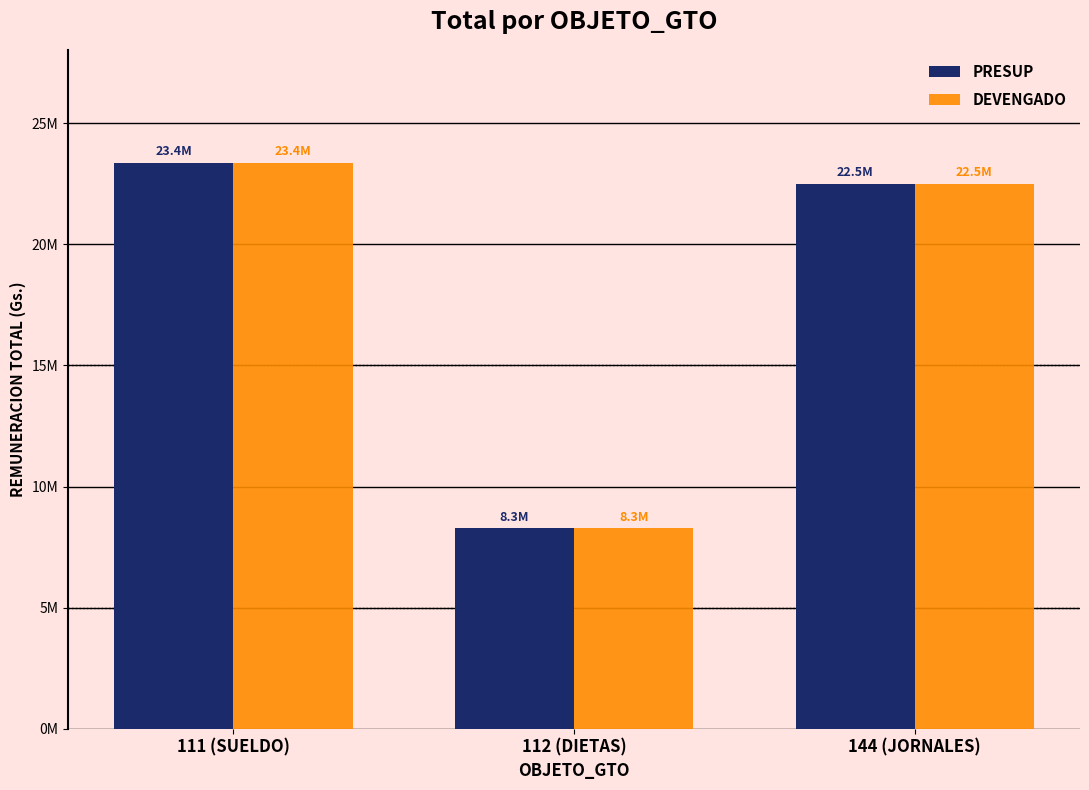

What is the approximate value of PRESUP at 112 (DIETAS)?

8270000